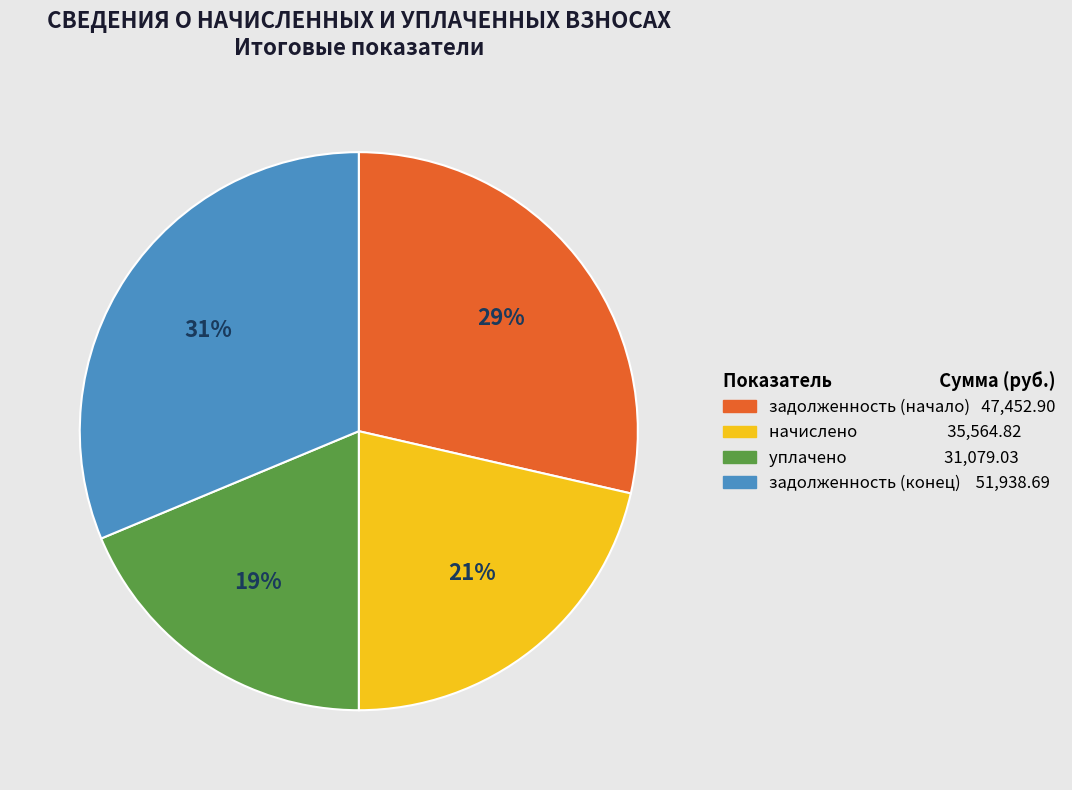

To the nearest percent, what is the average slice percentage?

25%